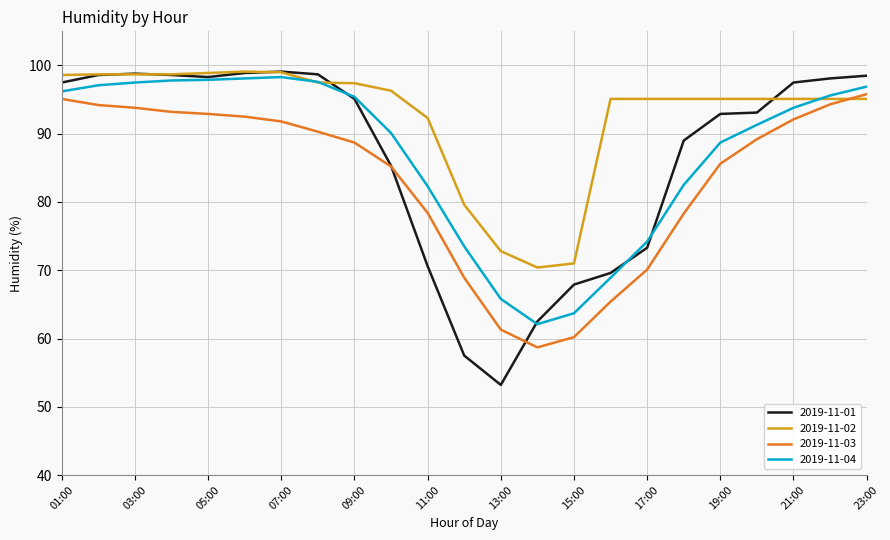

What is the maximum value shown in the chart?

99.1